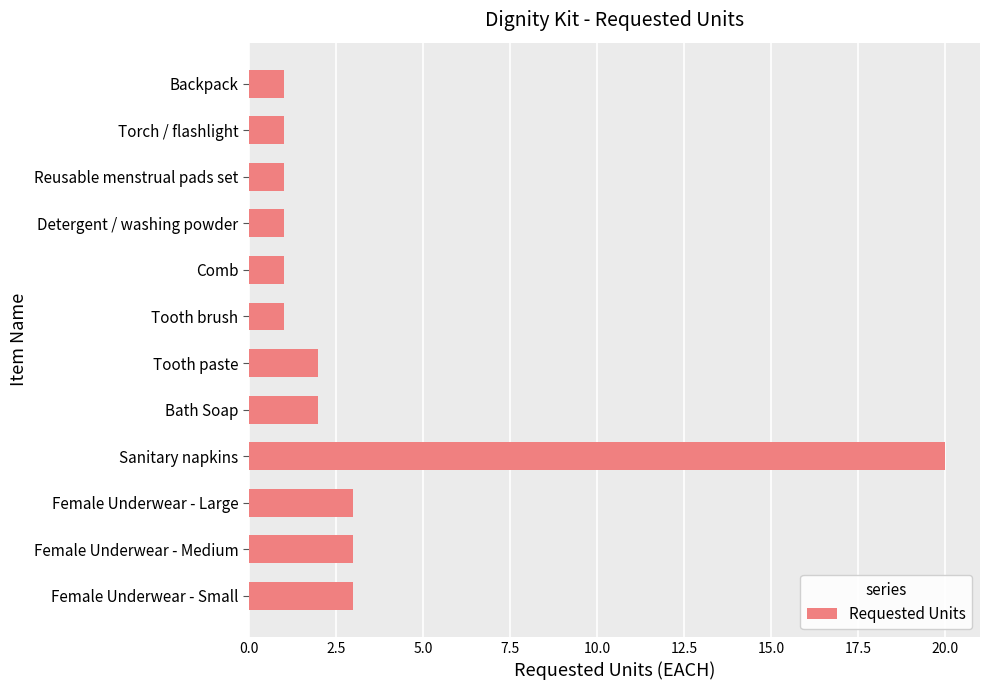

How many data points does each series have?

12